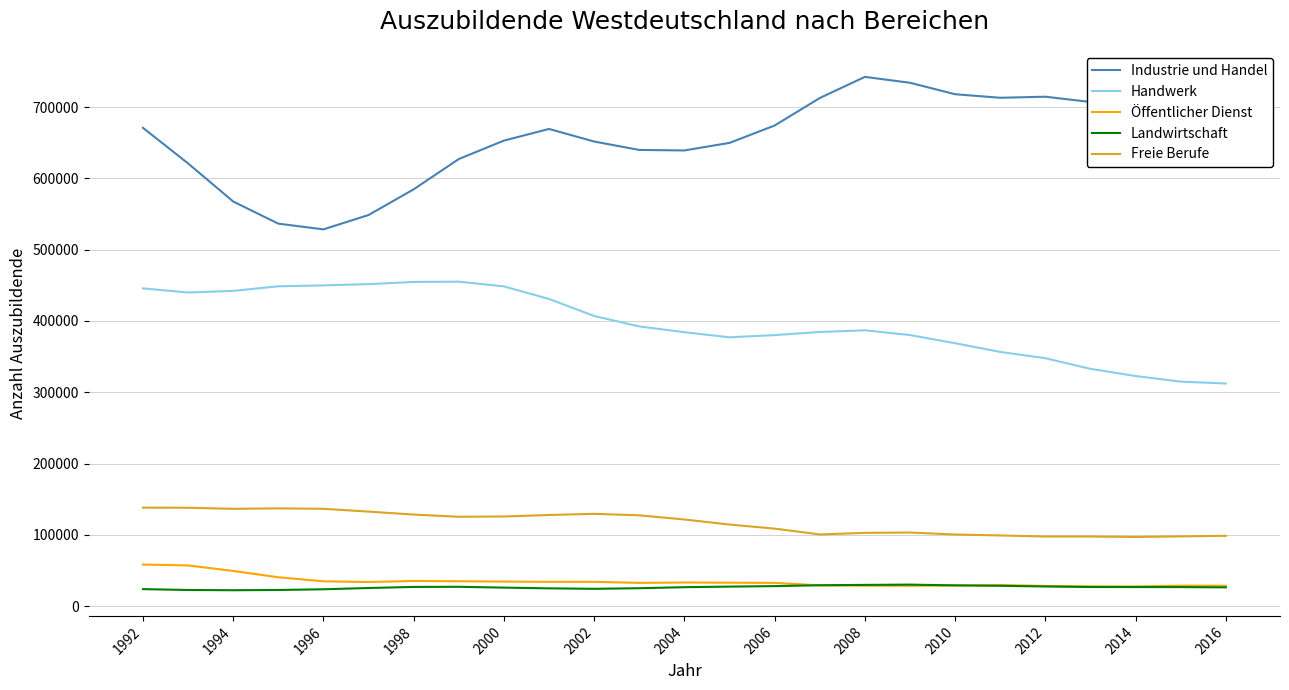

What is the maximum value for Freie Berufe?

138201